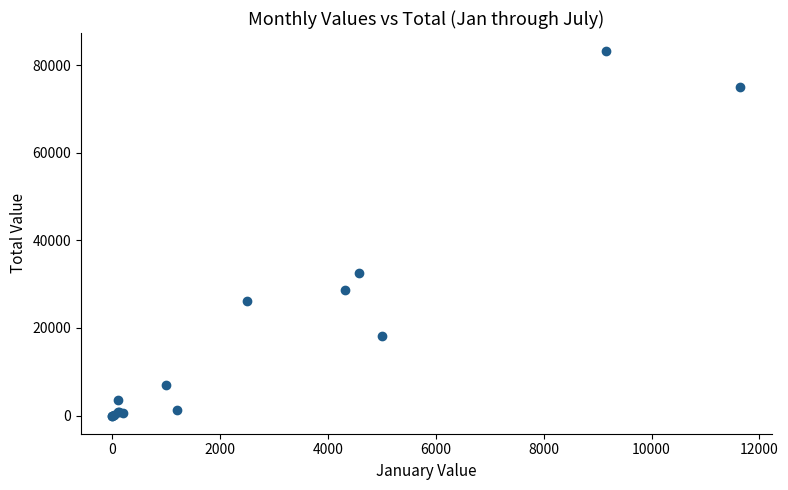

What Y value in the scatter plot is closest to 41578?

32443